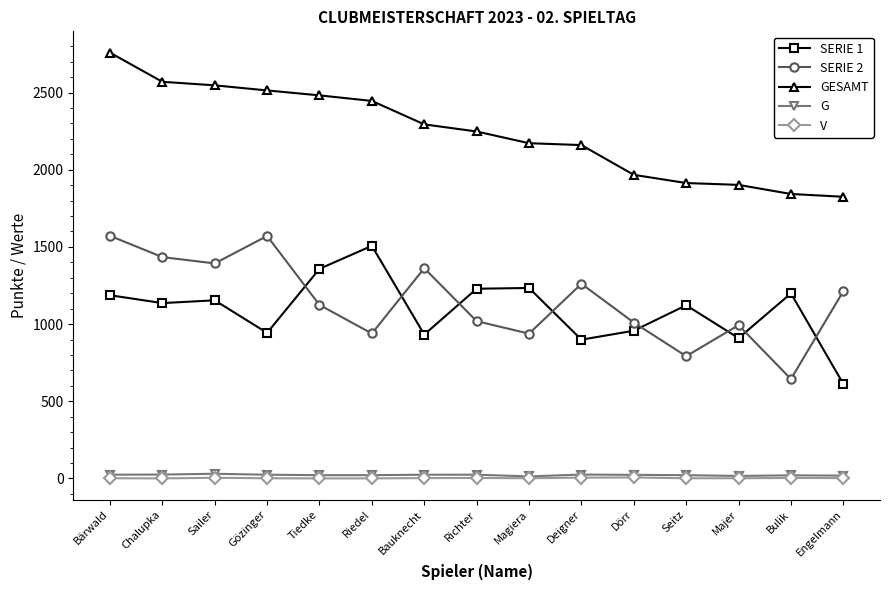

What is the maximum value for SERIE 2?

1572